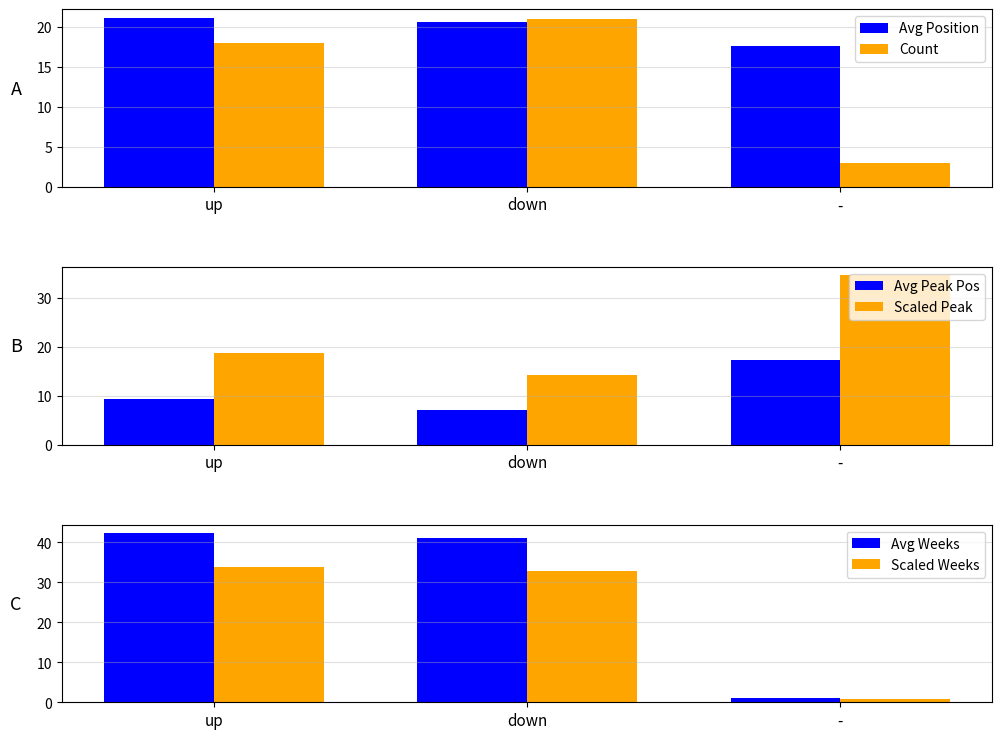

Reading left to right, what are all the values shown in this chart?

Avg Position: up=21.2	down=20.6	-=17.7
Count: up=18.0	down=21.0	-=3.0
Avg Peak Pos: up=9.3	down=7.1	-=17.3
Scaled Peak: up=18.7	down=14.3	-=34.7
Avg Weeks: up=42.3	down=41.0	-=1.0
Scaled Weeks: up=33.9	down=32.8	-=0.8